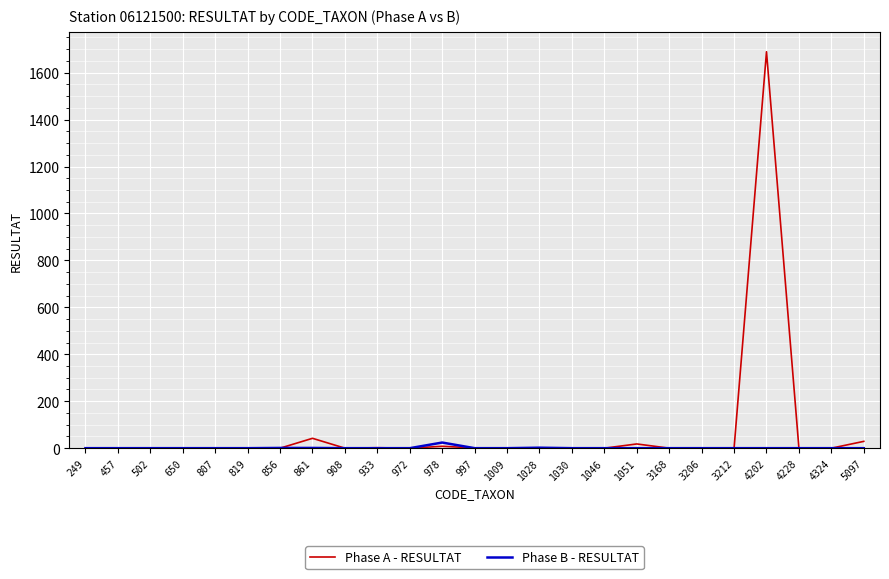

What is the average value of the Phase A - RESULTAT series?

72